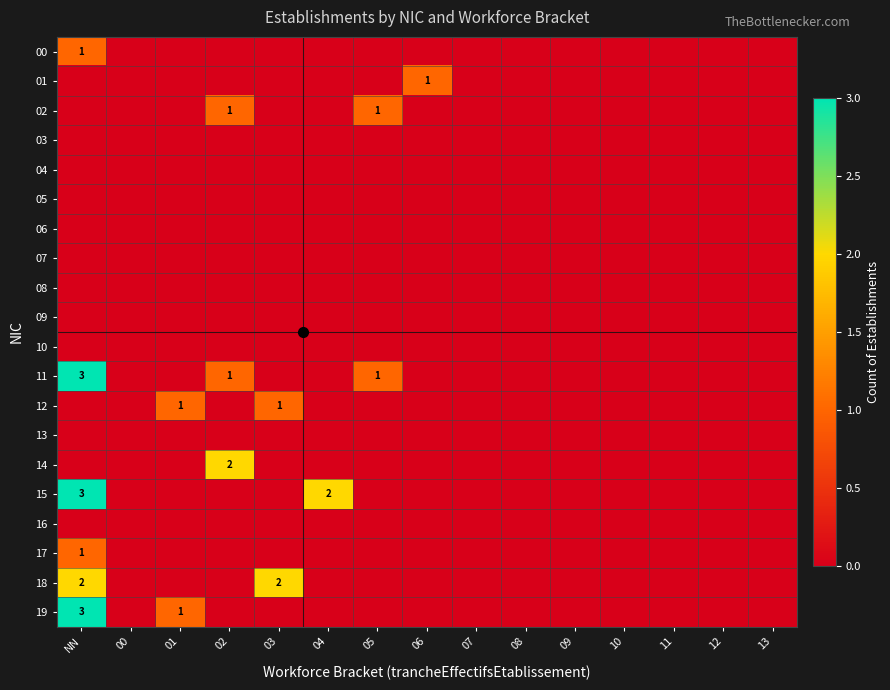

Is it true that 03 equals 0 at 06?

True